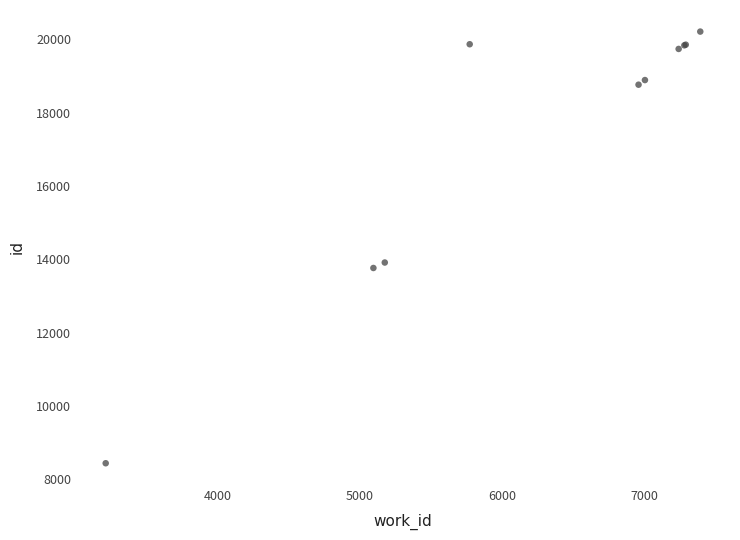

What Y value in the scatter plot is closest to 14327?

13915